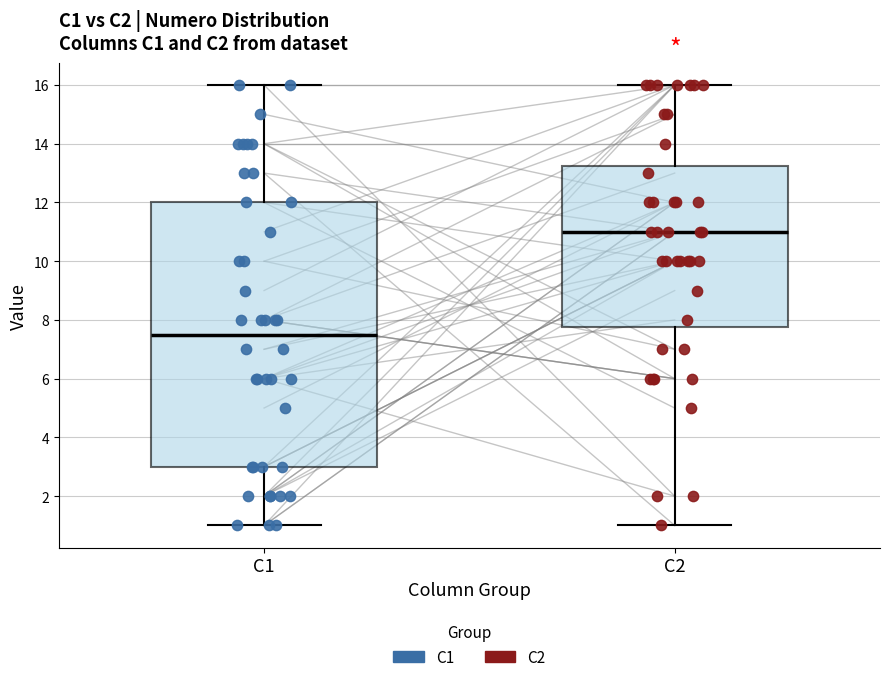

Where does the median line of the box for C1 sit on the y-axis? The values are not printed on the chart, so give them approximately, as read against the axis.

7.6